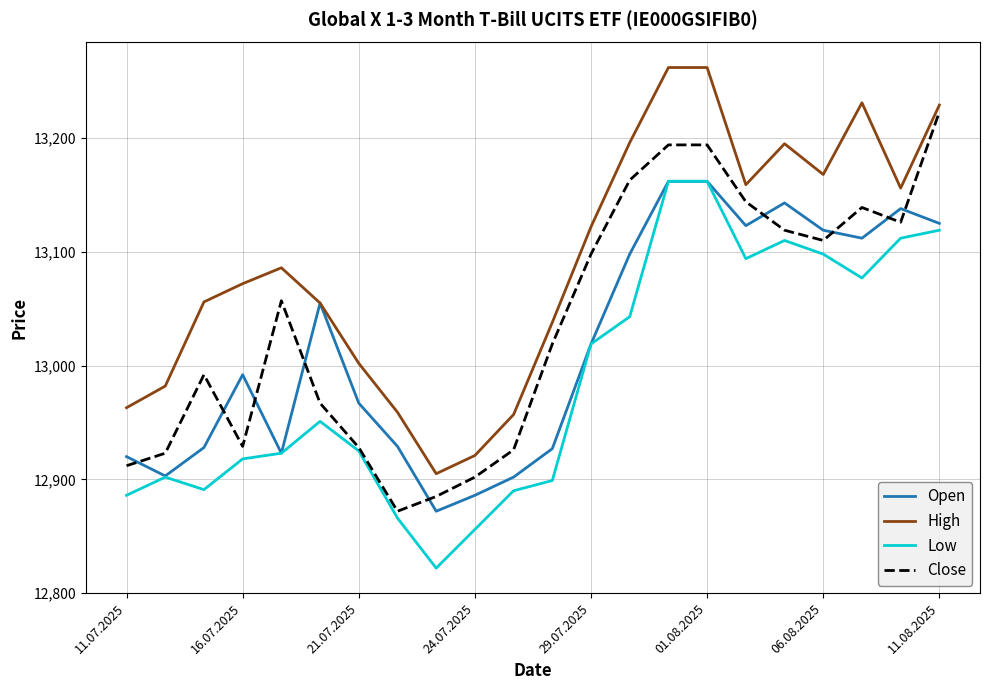

Which series has the largest total across all categories?

High